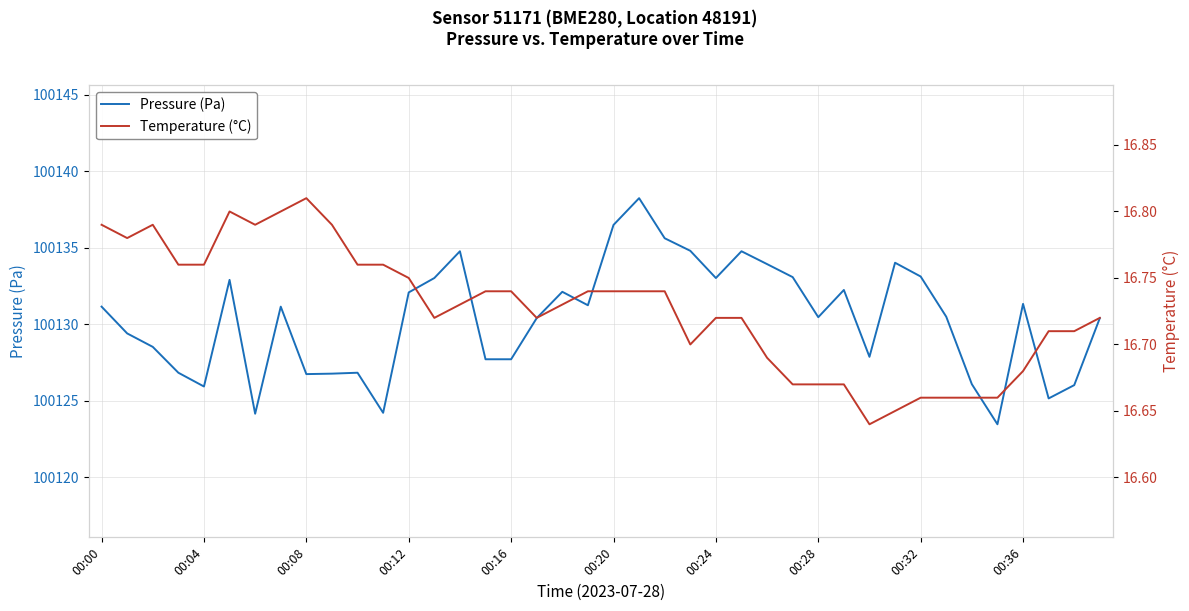

True or false: Pressure (Pa) has a value of 100136.5 at 00:20.

True